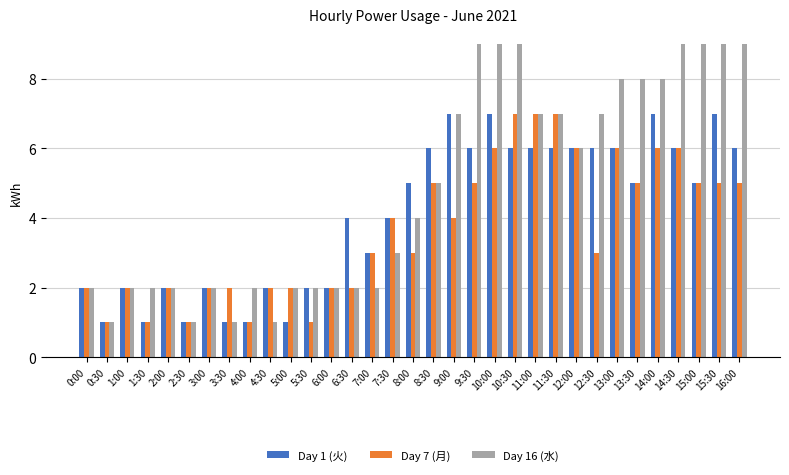

What is the average value of the Day 1 (火) series?

4